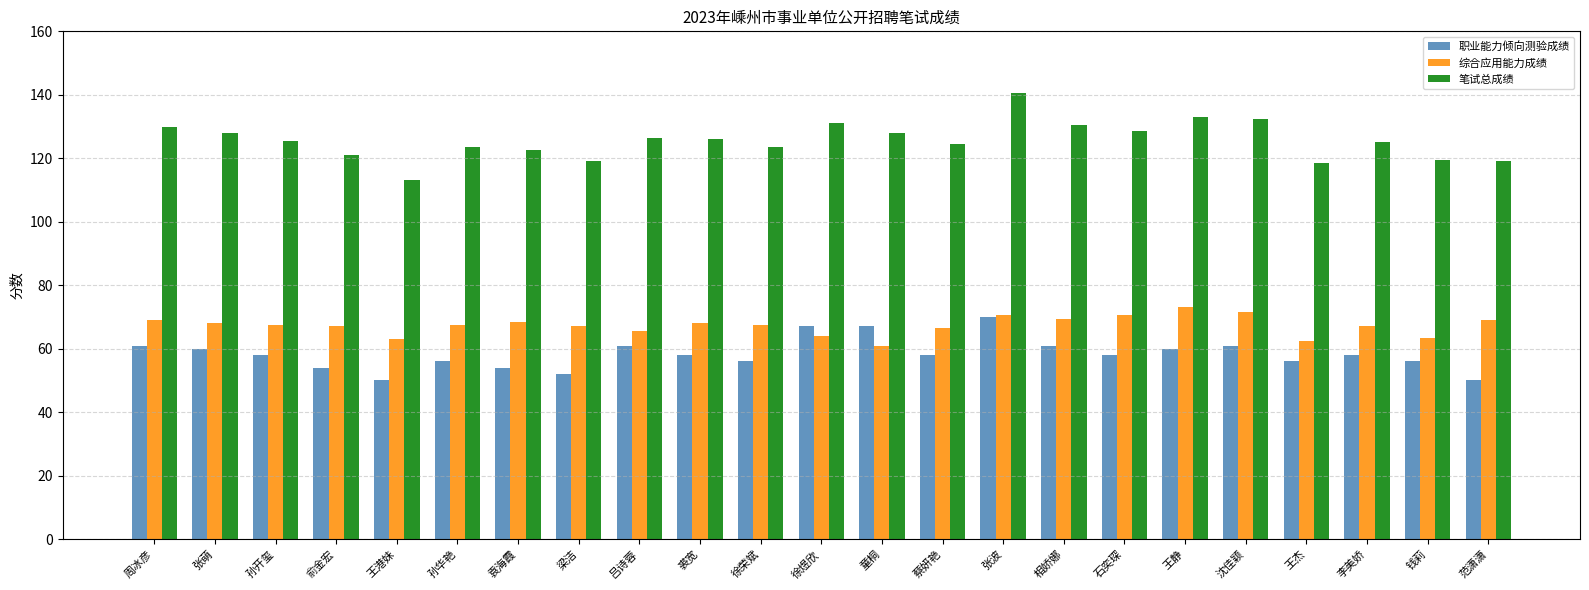

Does the chart contain any negative values?

No